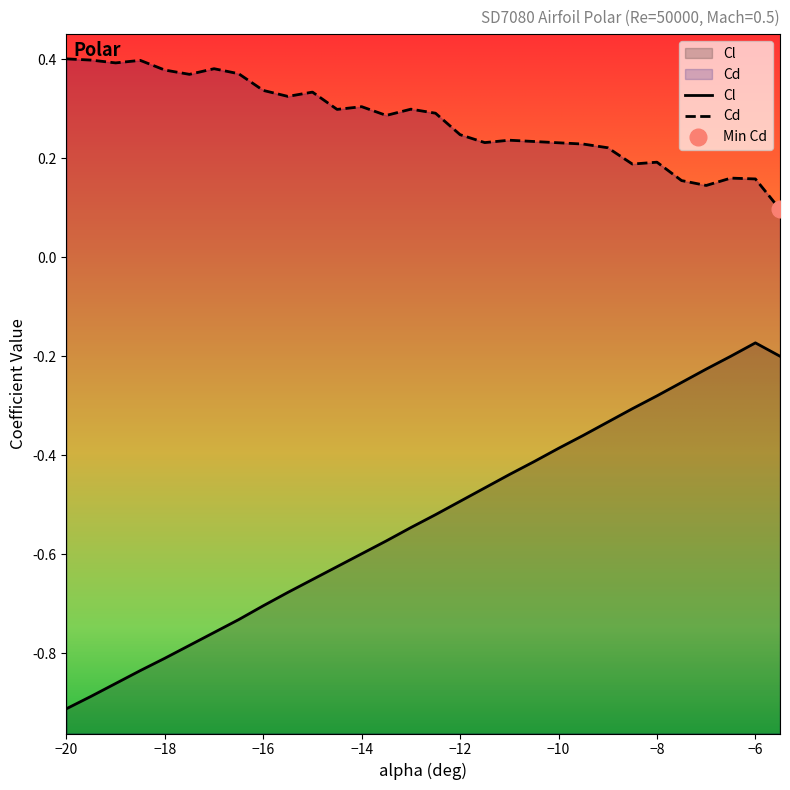

Is the value of Cl at −18 greater than the value of Cd at −14?

No